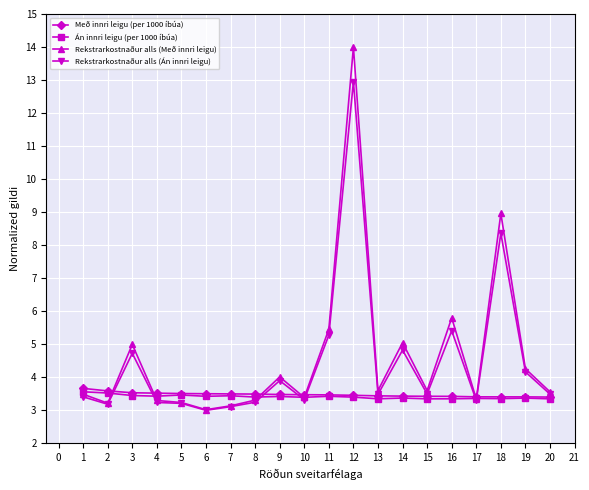

Count the Með innri leigu (per 1000 íbúa) values in the range 3 to 4.

20